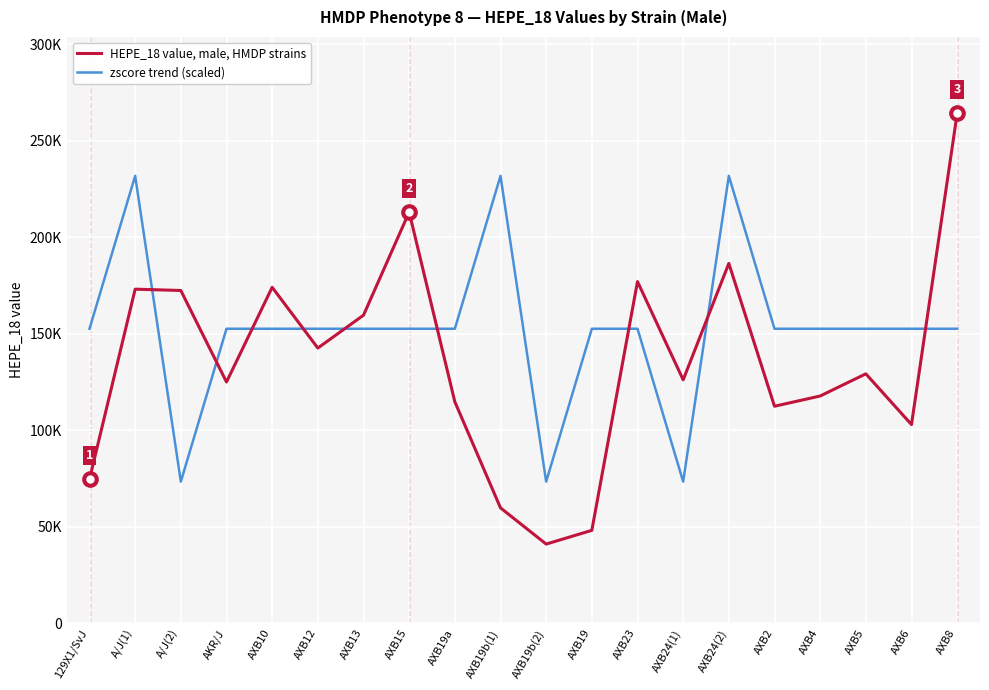

At which label is HEPE_18 value, male, HMDP strains closest to 152551?

AXB13